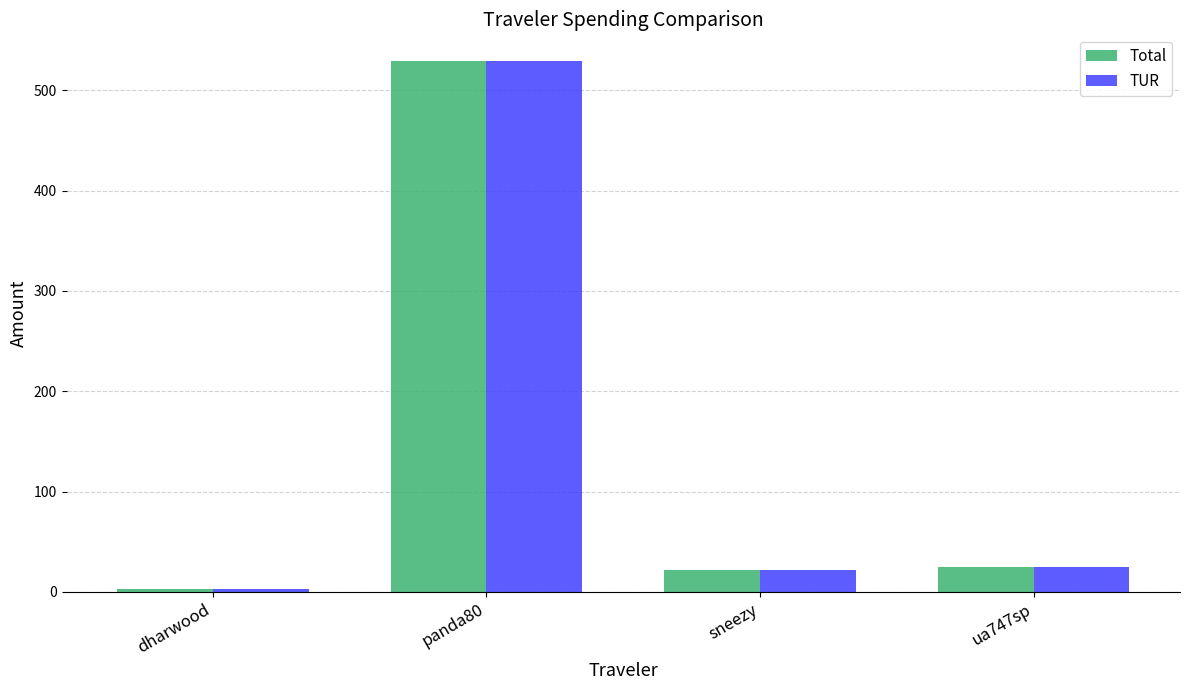

Are the bars grouped side by side (vs. stacked)?

Yes